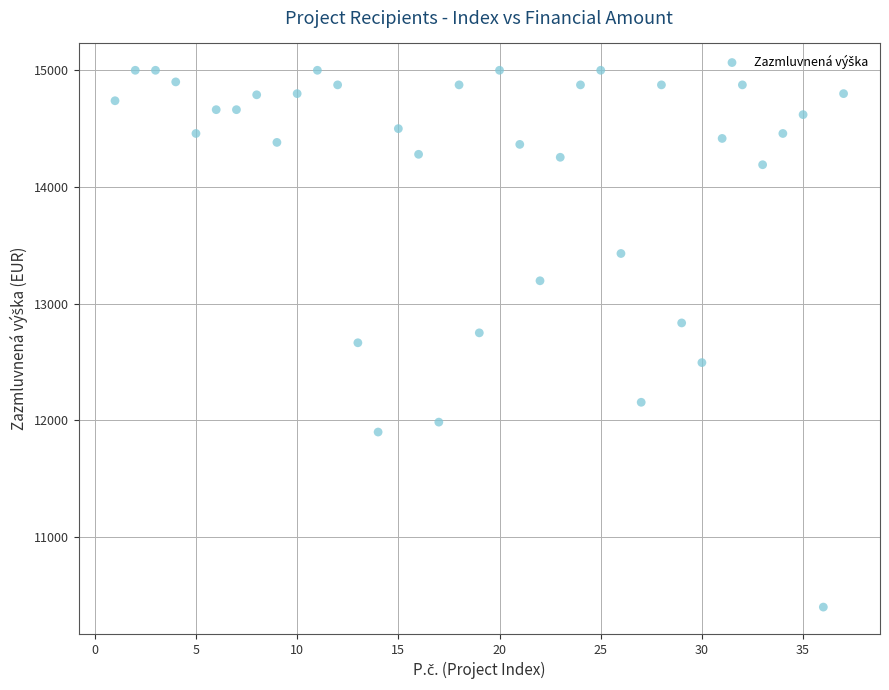

What is the range of Y values (max minus min)?

4600.0